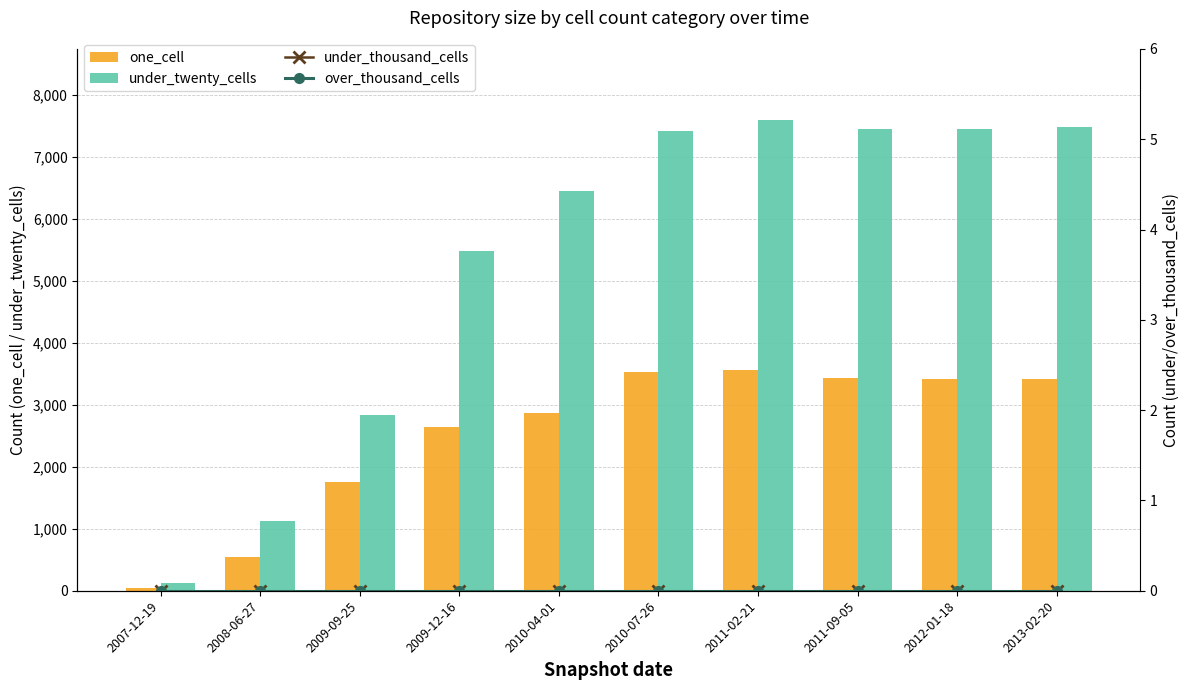

Where is under_thousand_cells nearest to the value 0?

2007-12-19